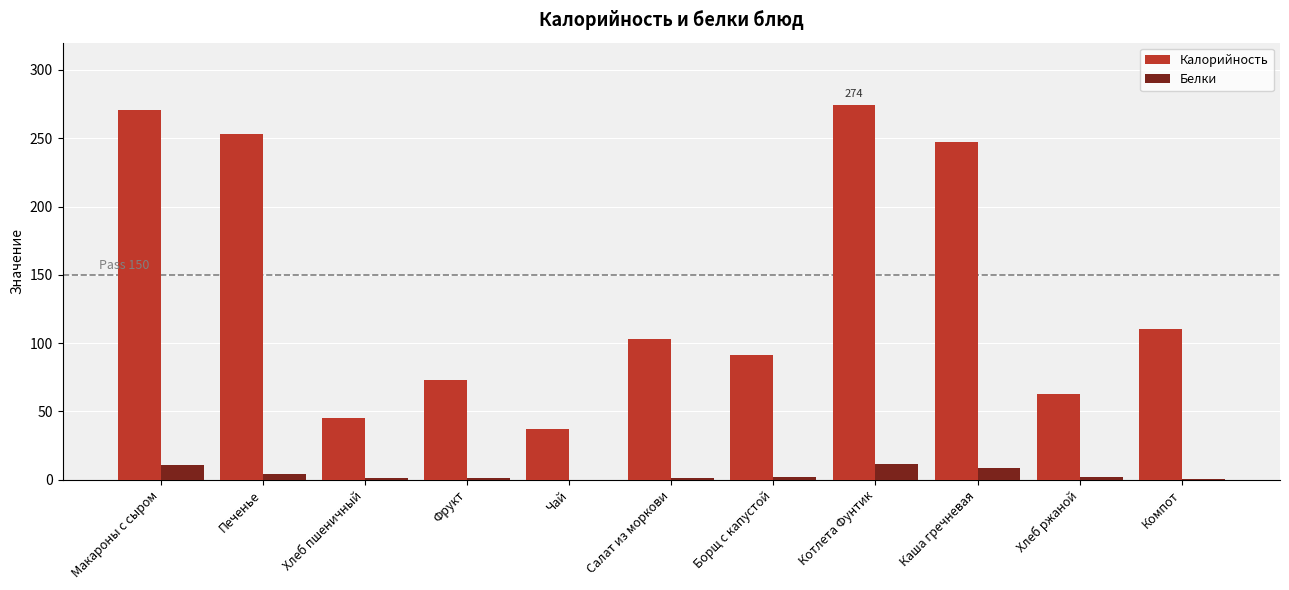

What is the total value across all series at Котлета Фунтик?

285.5